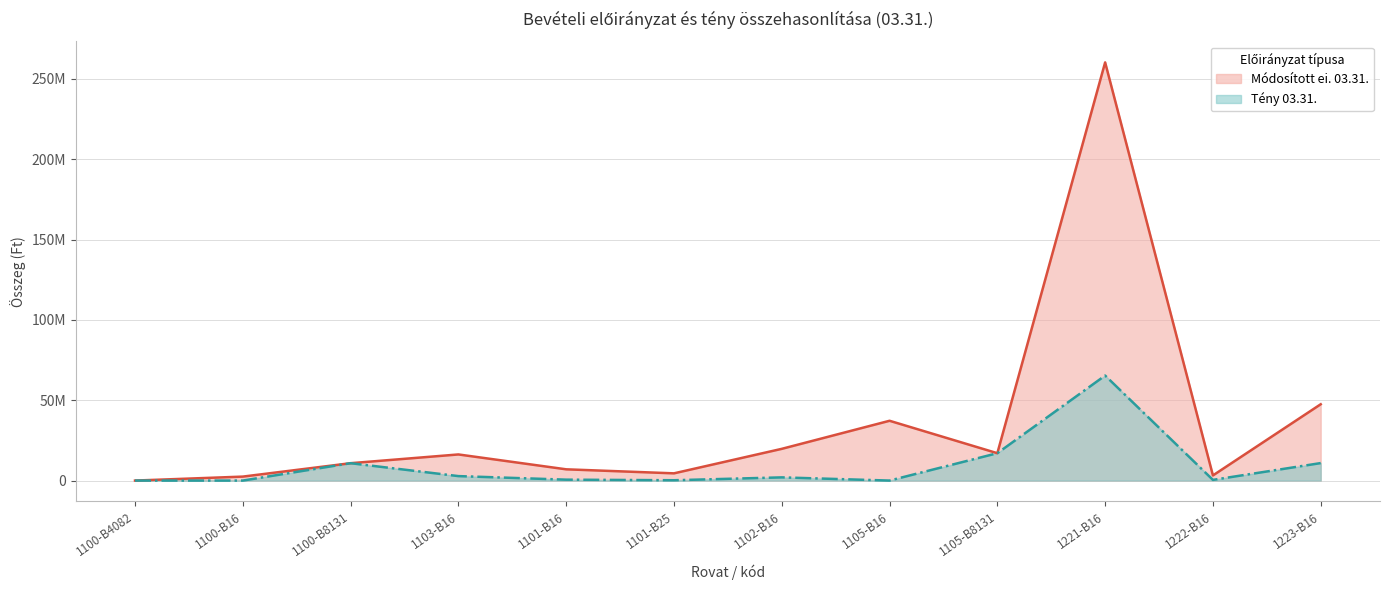

Does the chart display data point markers on the line(s)?

No